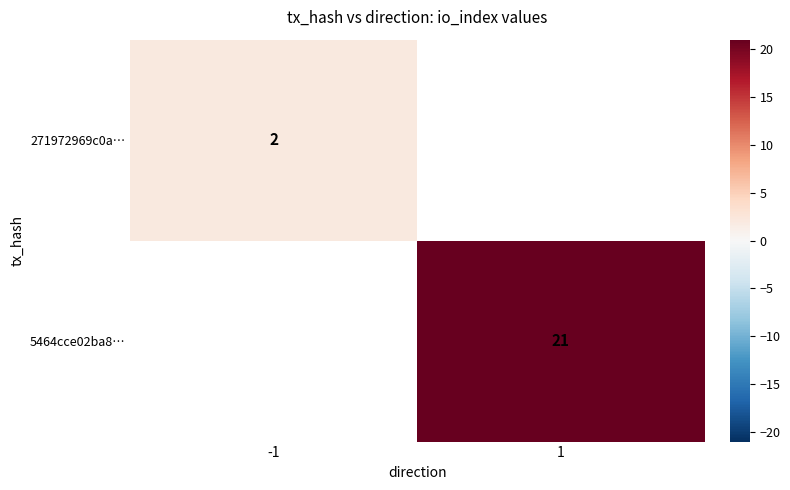

Count the number of categories in the chart.

2